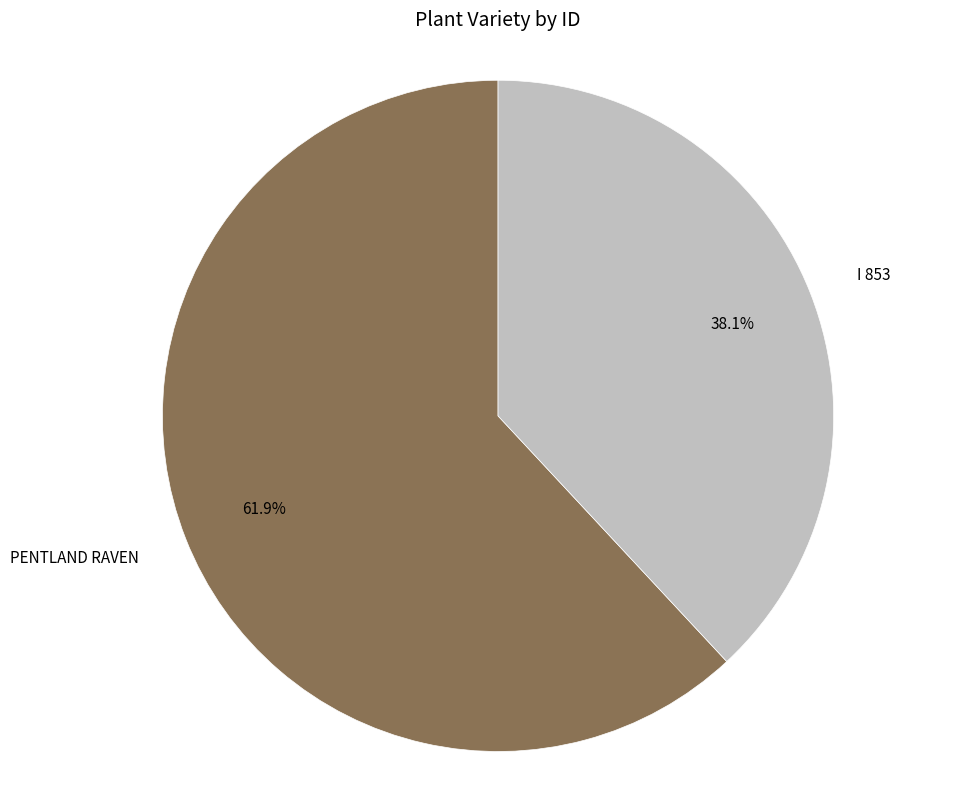

To the nearest percent, what portion does PENTLAND RAVEN represent?

62%